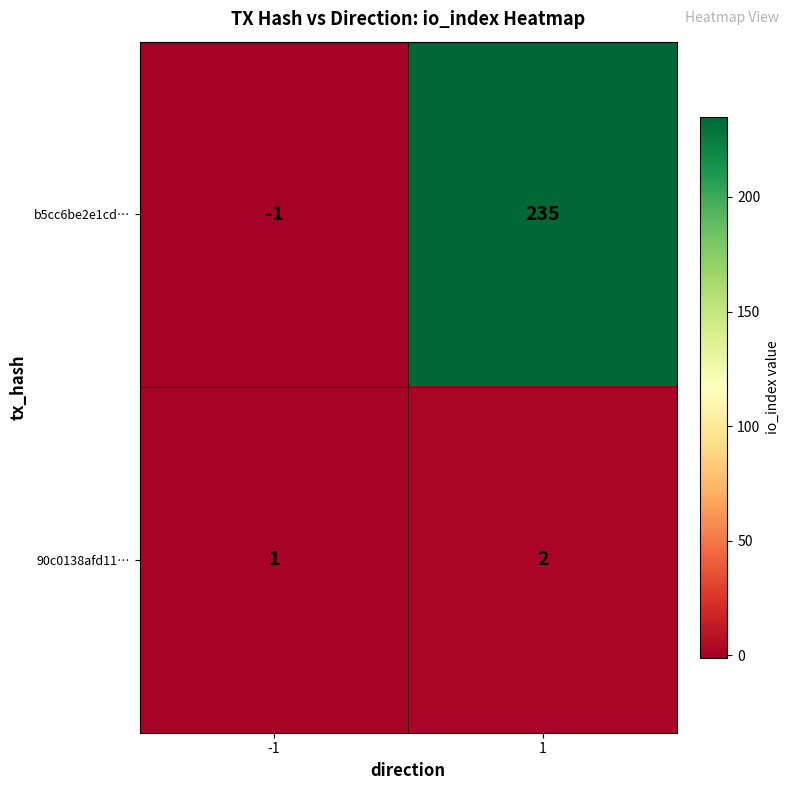

What is the average value of the b5cc6be2e1cd… series?

117